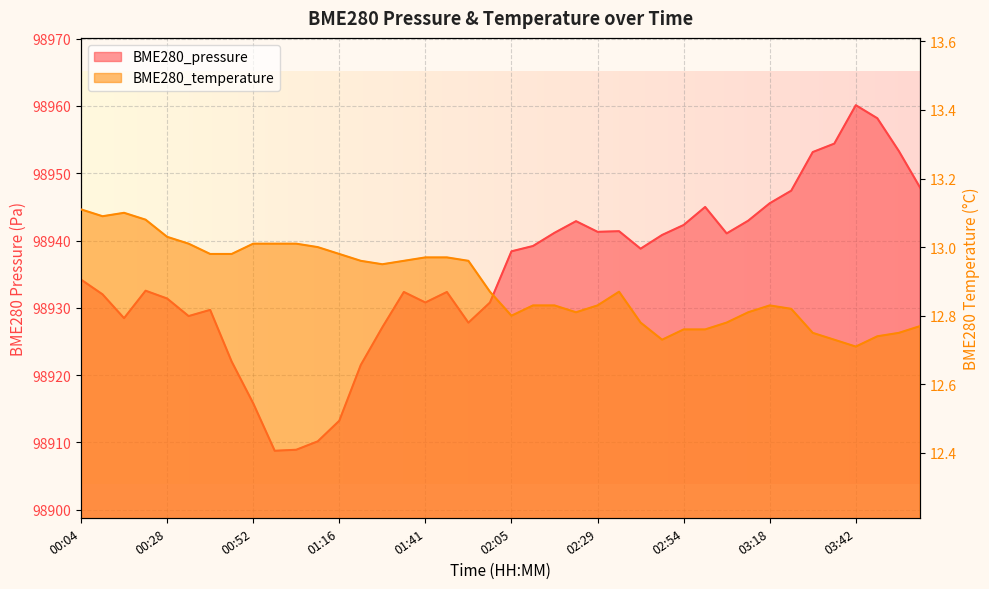

True or false: BME280_pressure and BME280_temperature cross at least once.

False